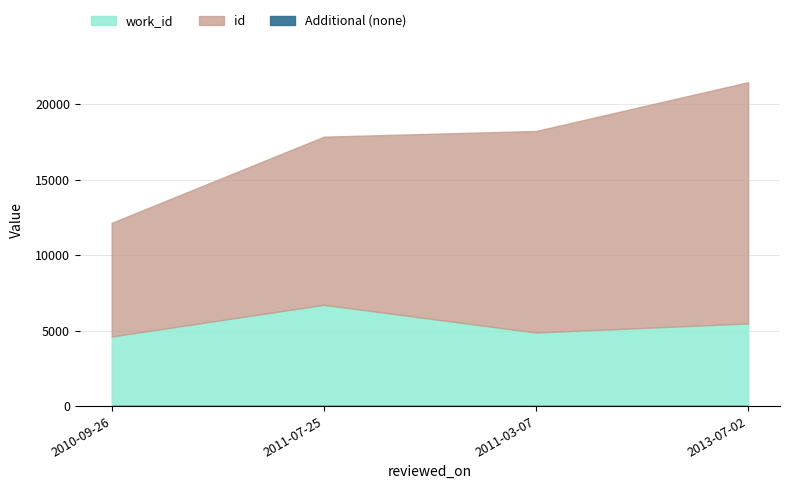

Which series has the largest range (max minus min)?

id